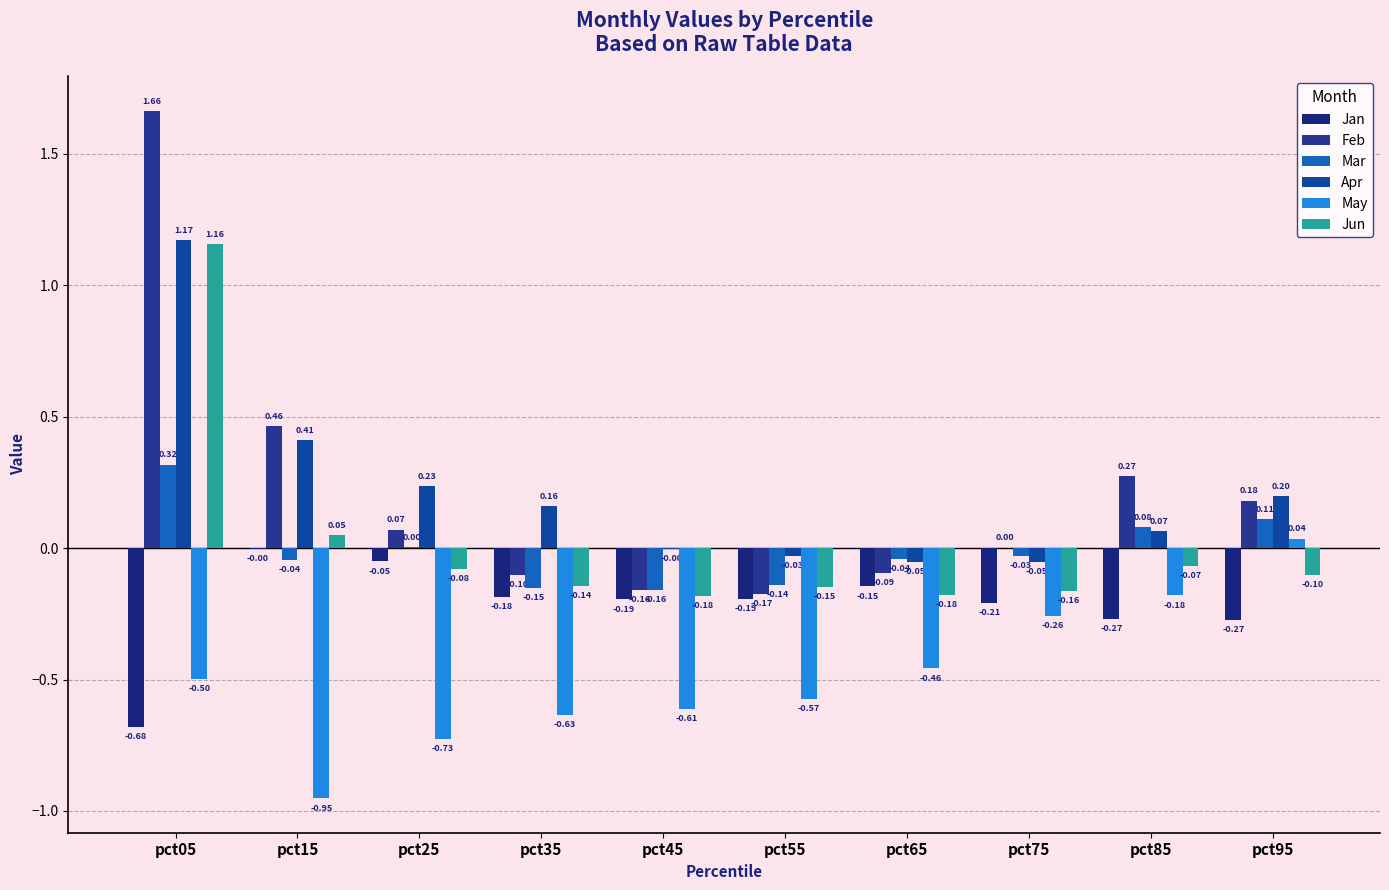

The value of Apr at pct45 is -0.0. True or false?

True